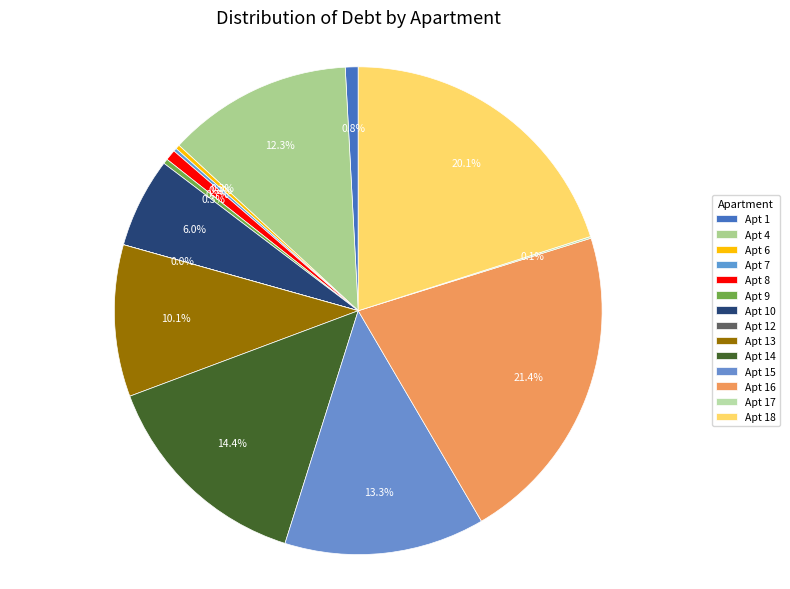

Is there a majority slice in this chart?

No